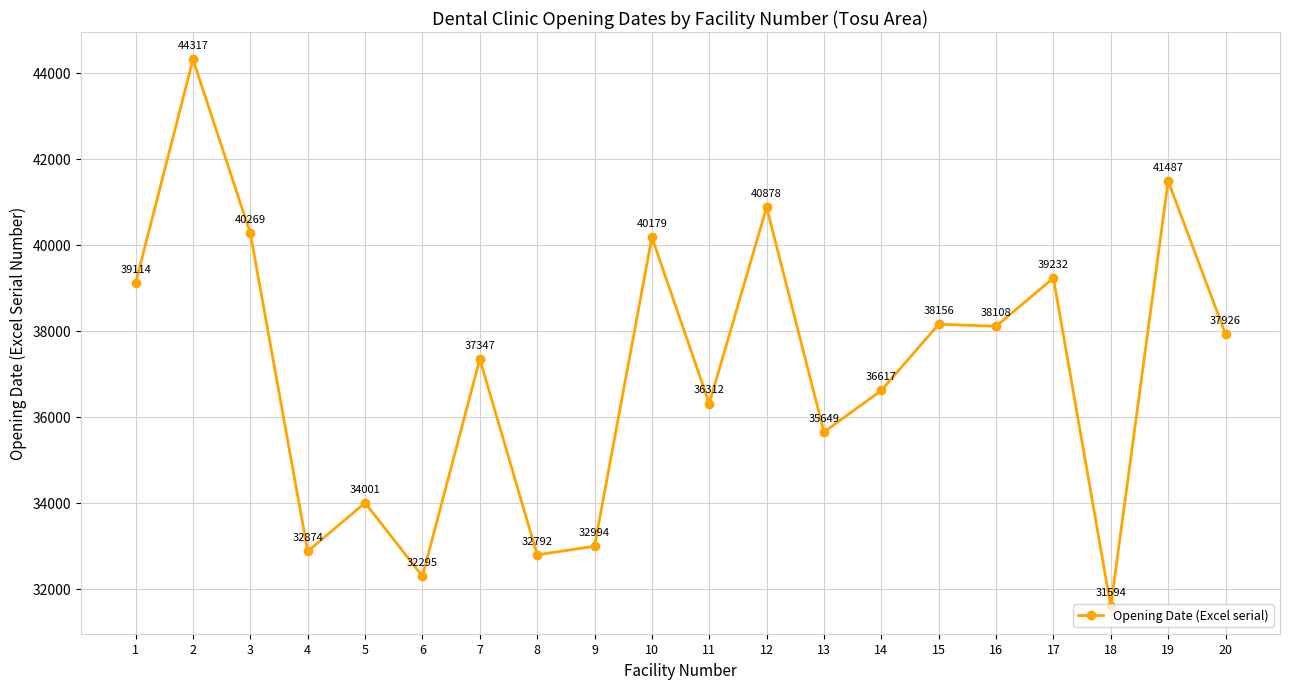

What is the sum of all values?

742141